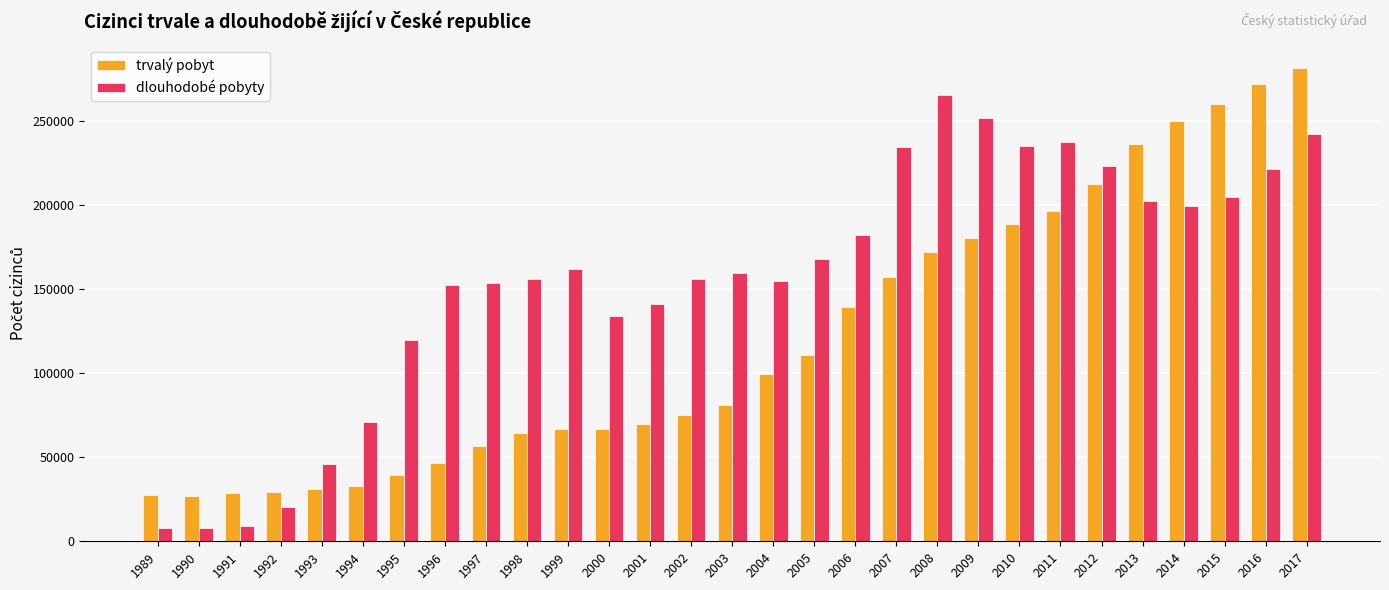

At 2017, list the series in order from smallest to largest.

dlouhodobé pobyty, trvalý pobyt